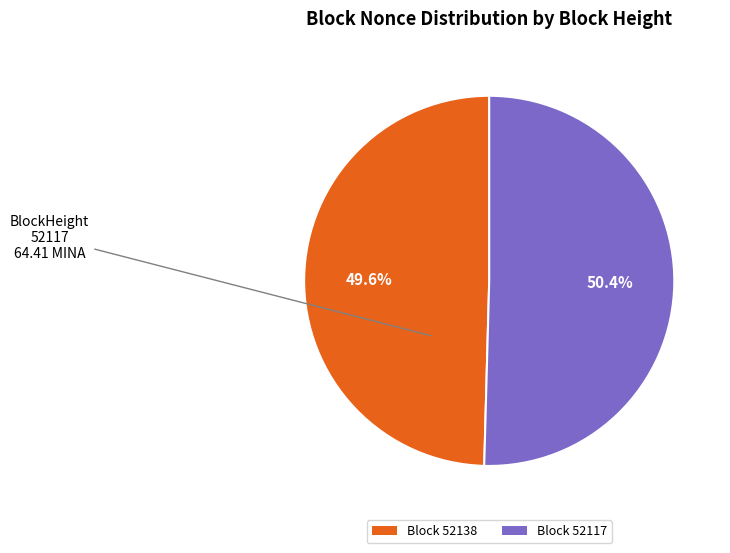

To the nearest percent, what is the average slice percentage?

50%